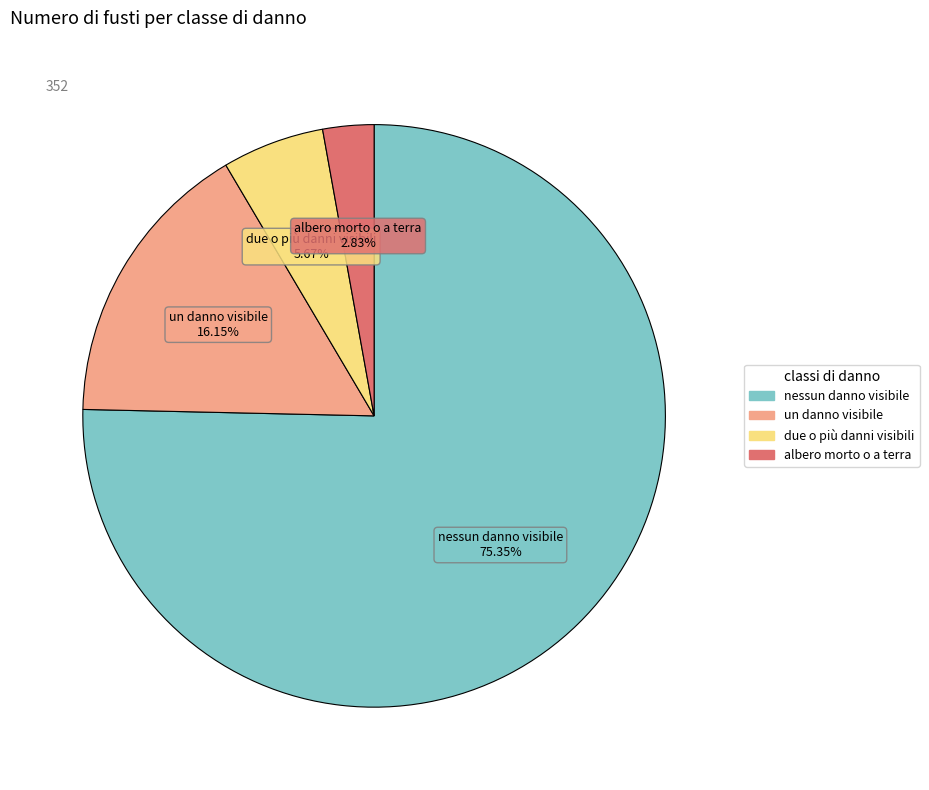

To the nearest percent, what is the difference between the un danno visibile and nessun danno visibile slice percentages?

59%